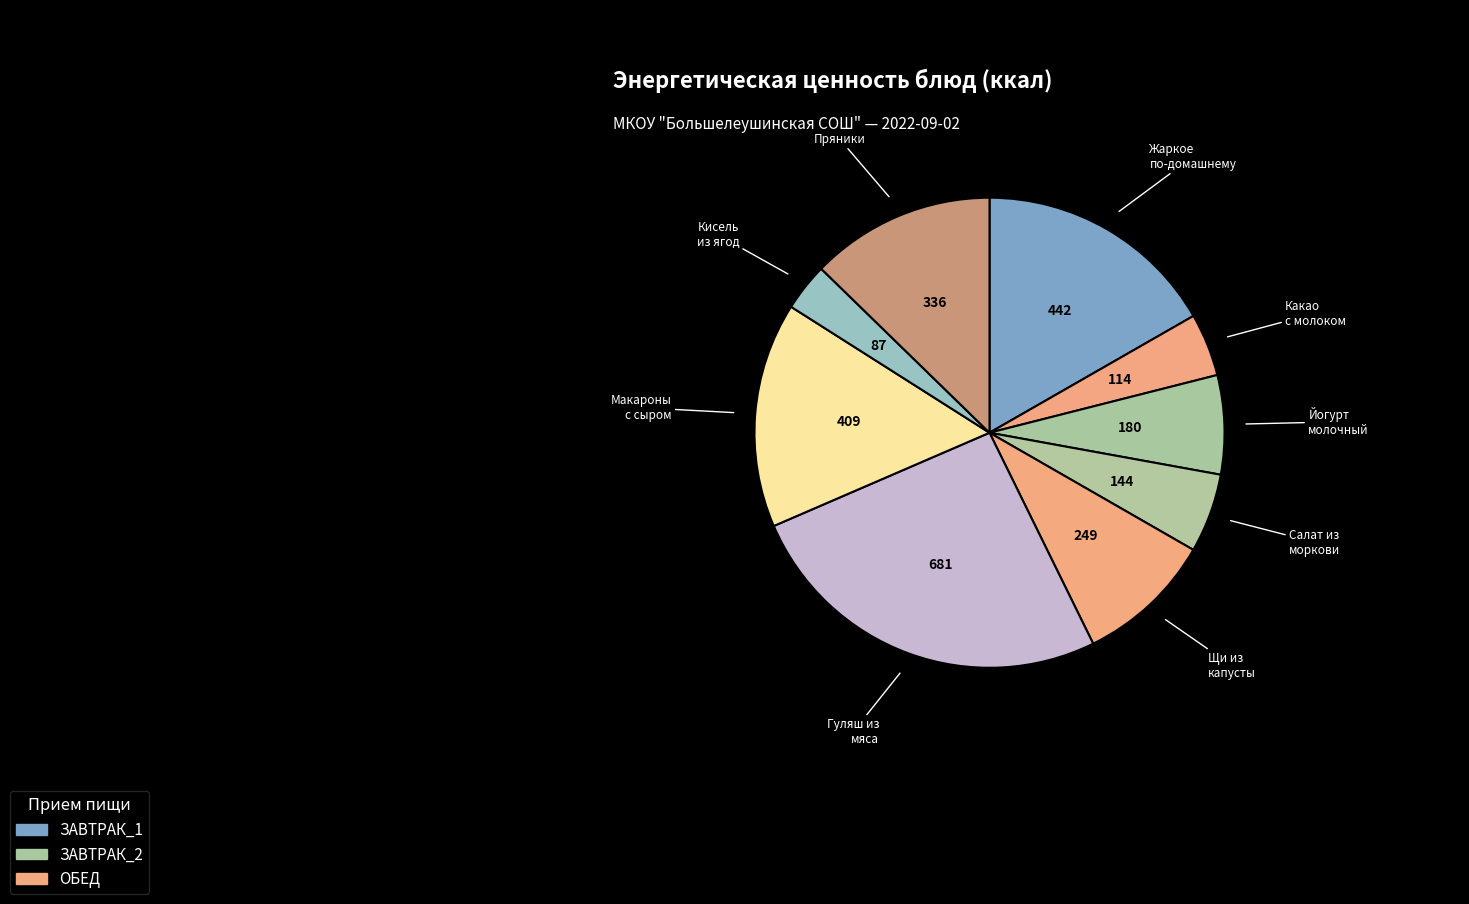

Count the number of slices in the pie.

9